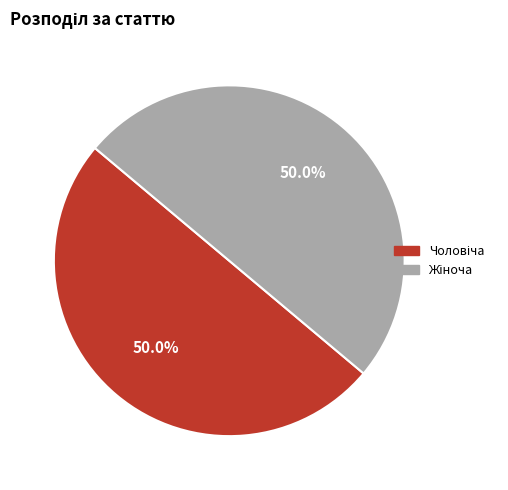

What is the largest slice in the pie chart?

Жіноча